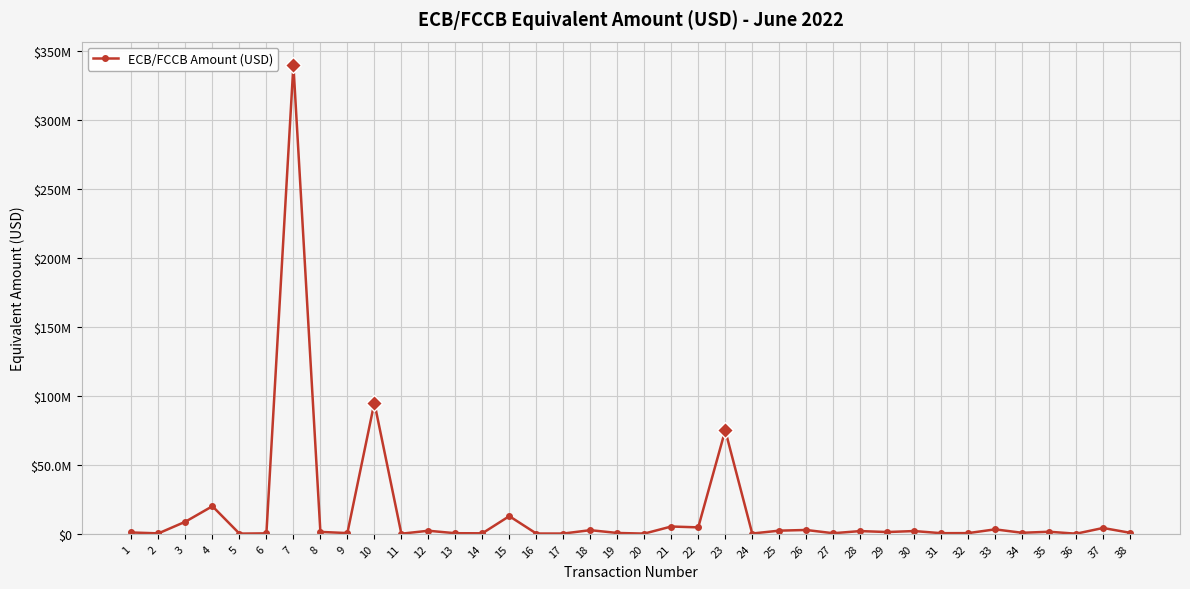

What is the difference between the maximum and minimum values?

339614200.4